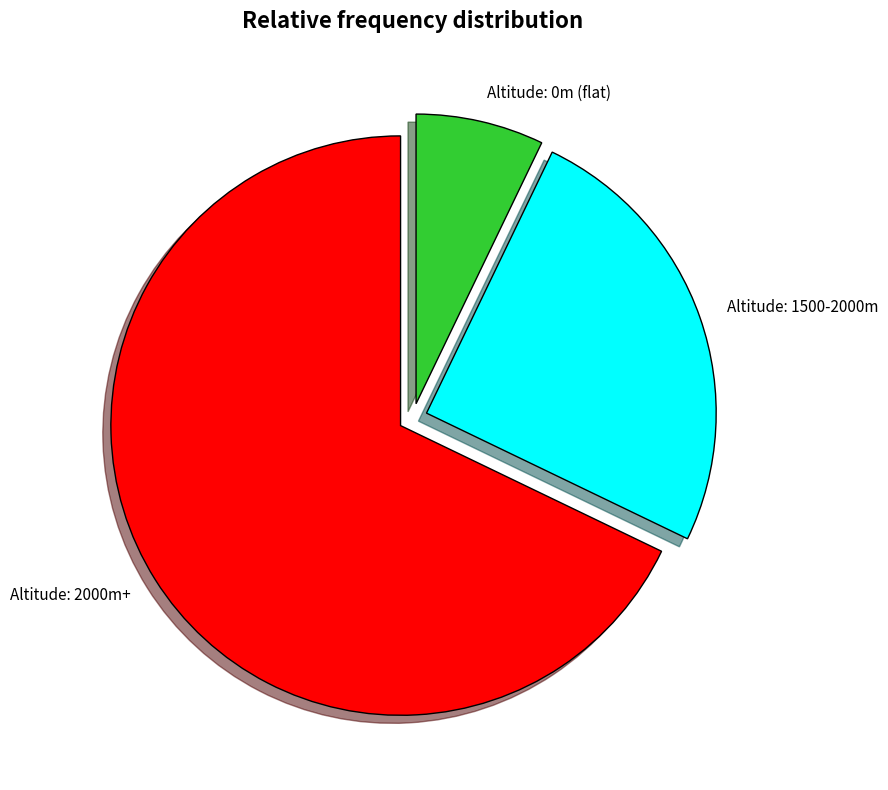

Is there any slice that represents more than half of the pie?

Yes